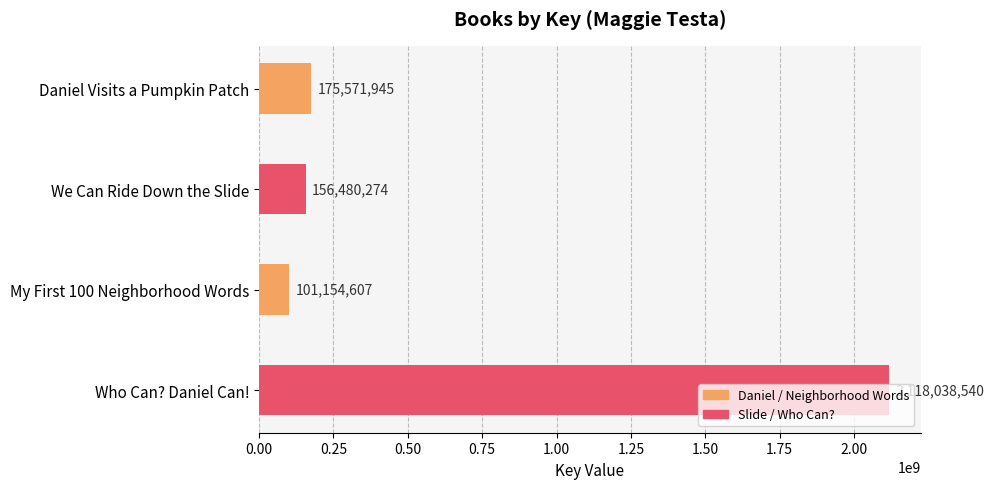

Where is the data nearest to the value 1109596573?

Daniel Visits a Pumpkin Patch